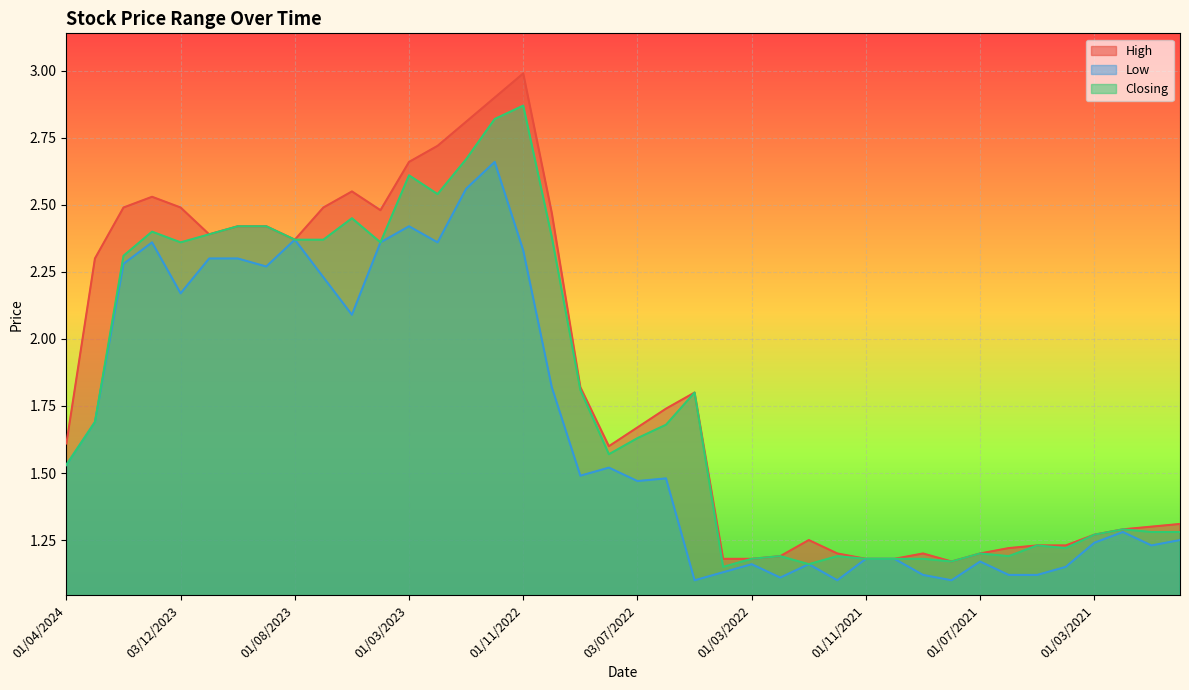

What are all the series names shown in the legend?

High, Low, Closing